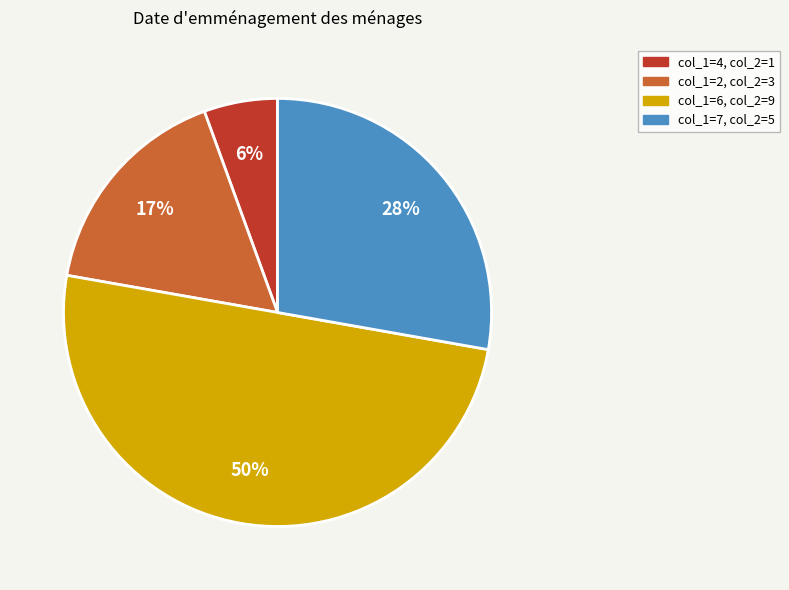

To the nearest percent, what is the difference between the largest and smallest slice percentages?

44%